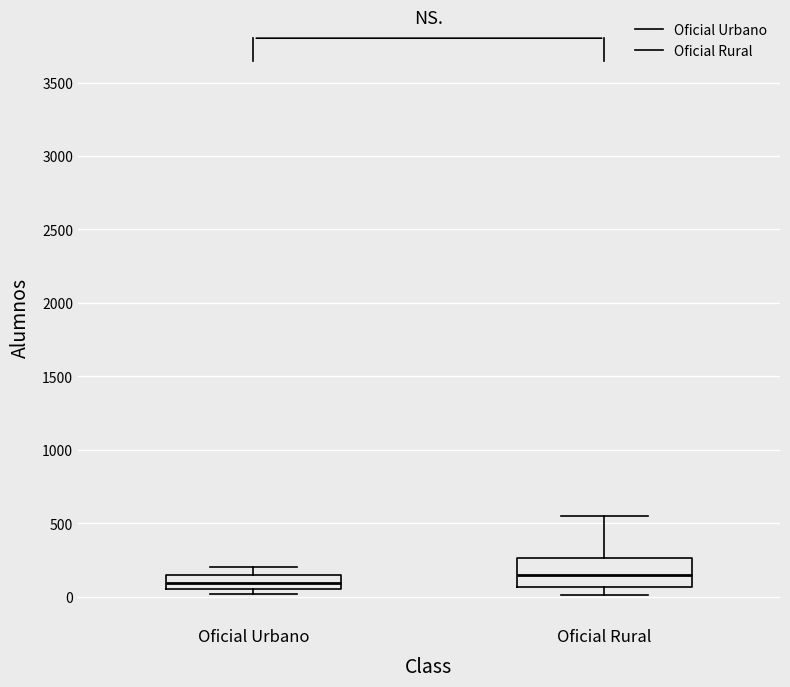

Reading left to right, transcribe this box plot: for each box, give where its median line is, the range the box spans, and where its two whiskers end, as read against the y-axis. The values are not printed on the chart, so give them approximately, as read against the axis.

Oficial Urbano: median 100, box 50 to 150, whiskers 0 to 200
Oficial Rural: median 150, box 50 to 250, whiskers 0 to 550